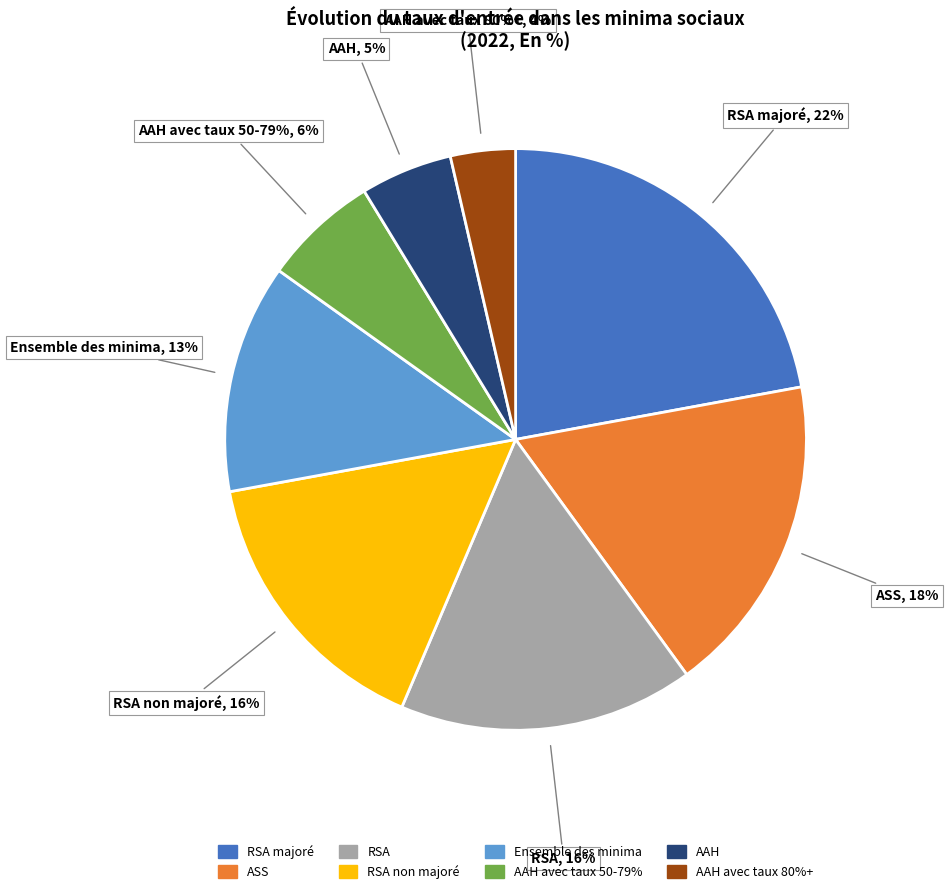

What is the ratio of the value at AAH avec taux 80%+ to the value at RSA non majoré?

0.2